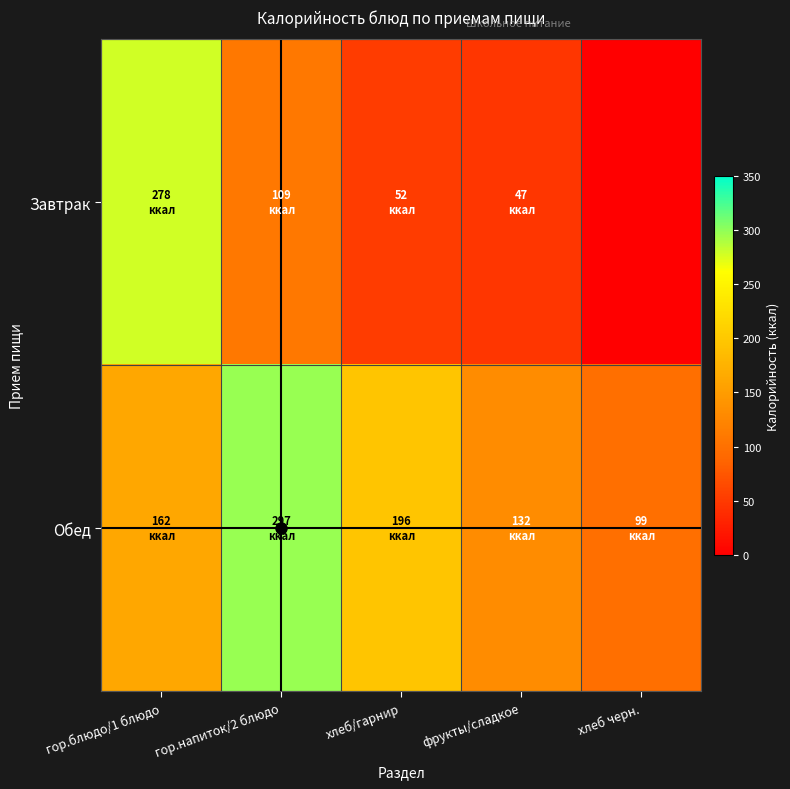

At which category does the chart reach its peak across all series?

гор.напиток/2 блюдо